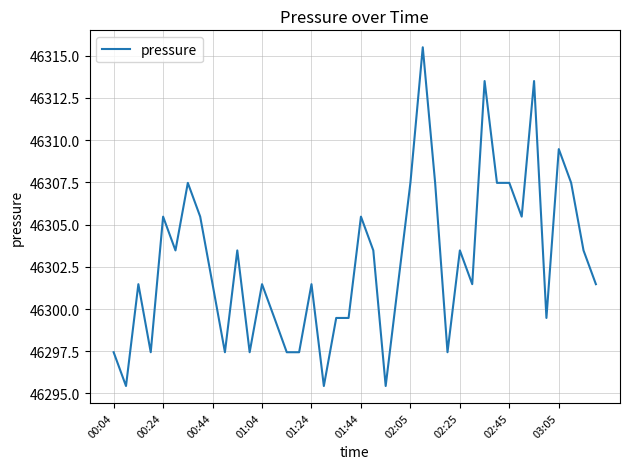

What is the greatest value displayed?

46315.5